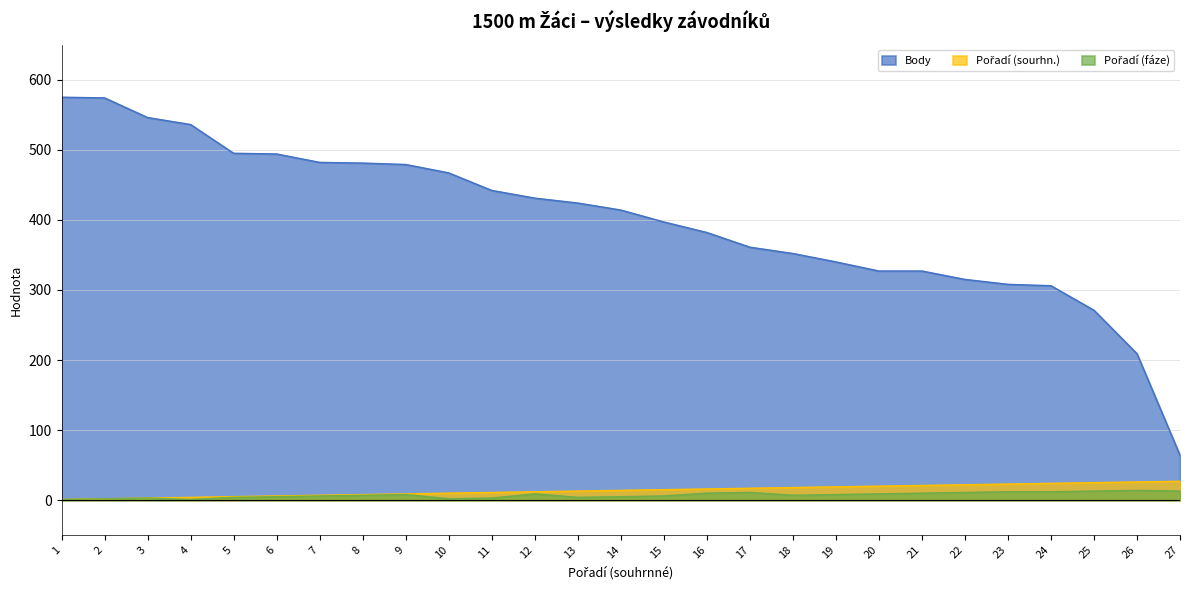

Reading left to right, extract all data points from this chart.

Body: 575	574	546	536	495	494	482	481	479	467	442	431	424	414	397	382	361	352	340	327	327	315	308	306	271	209	64
Pořadí (sourhn.): 1	2	3	4	5	6	7	8	9	10	11	12	13	14	15	16	17	18	19	20	21	22	23	24	25	26	27
Pořadí (fáze): 1	2	3	1	4	5	6	7	8	2	3	9	4	5	6	10	11	7	8	9	10	11	12	12	13	14	13